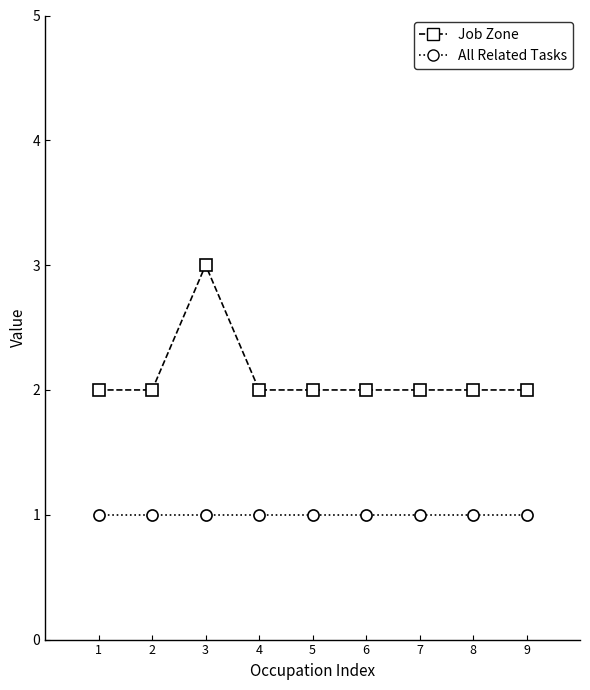

Which label corresponds to the largest value in the chart?

3